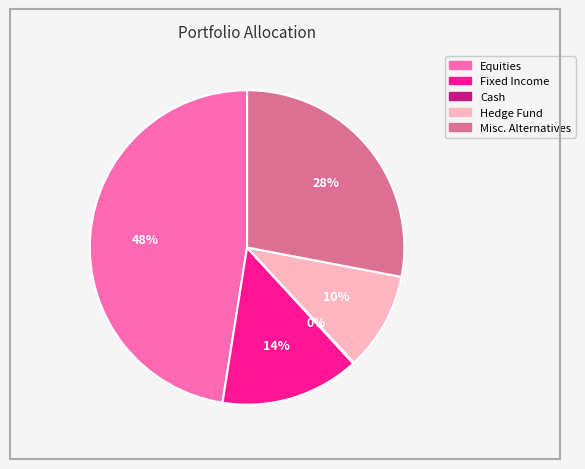

Does Hedge Fund account for over 50% of the chart?

No